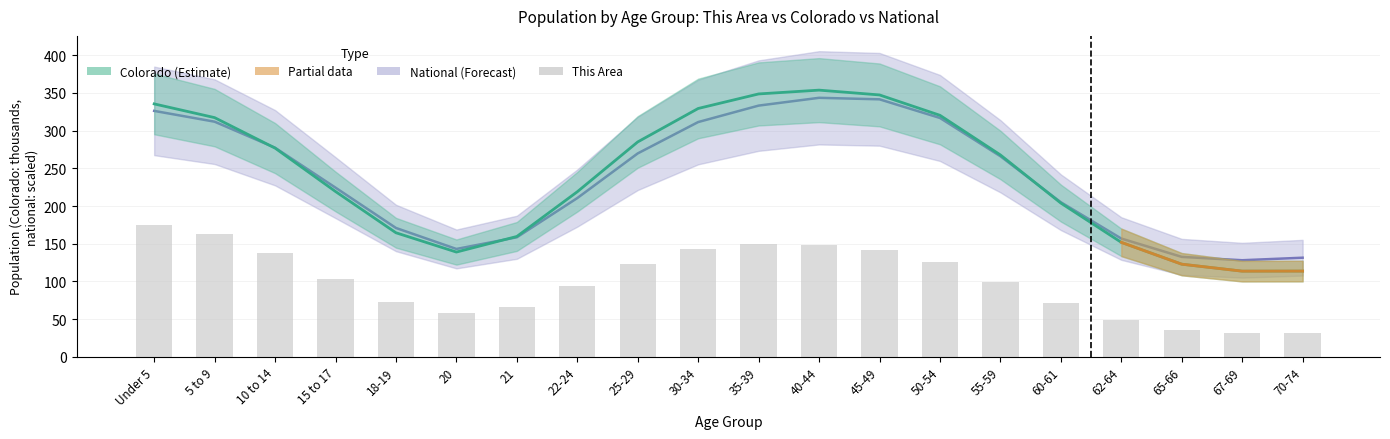

Is it true that This Area equals 141.5 at 45-49?

True